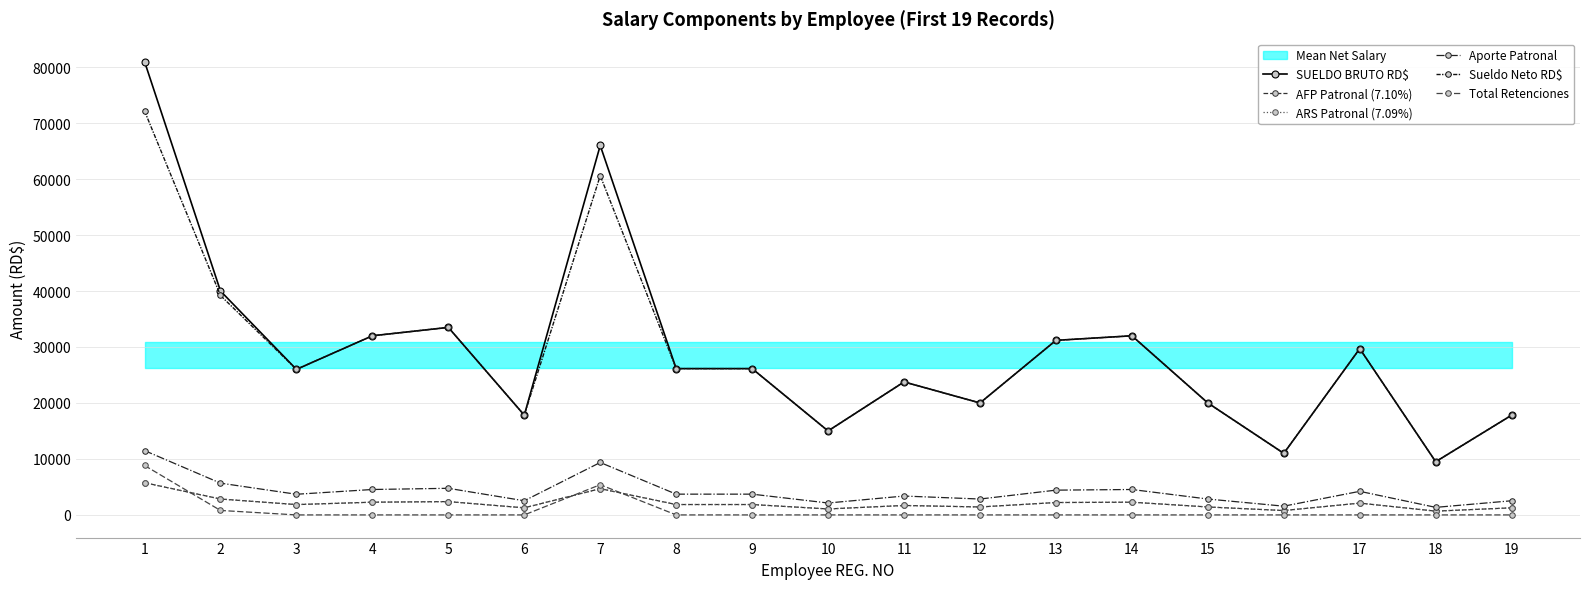

What is the maximum value shown in the chart?

81000.0